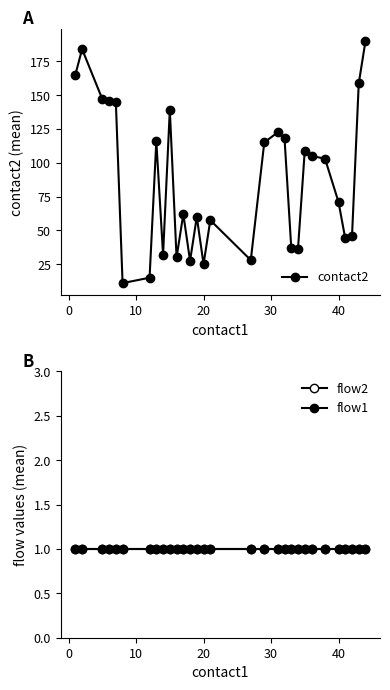

What is the maximum value for contact2?

190.0